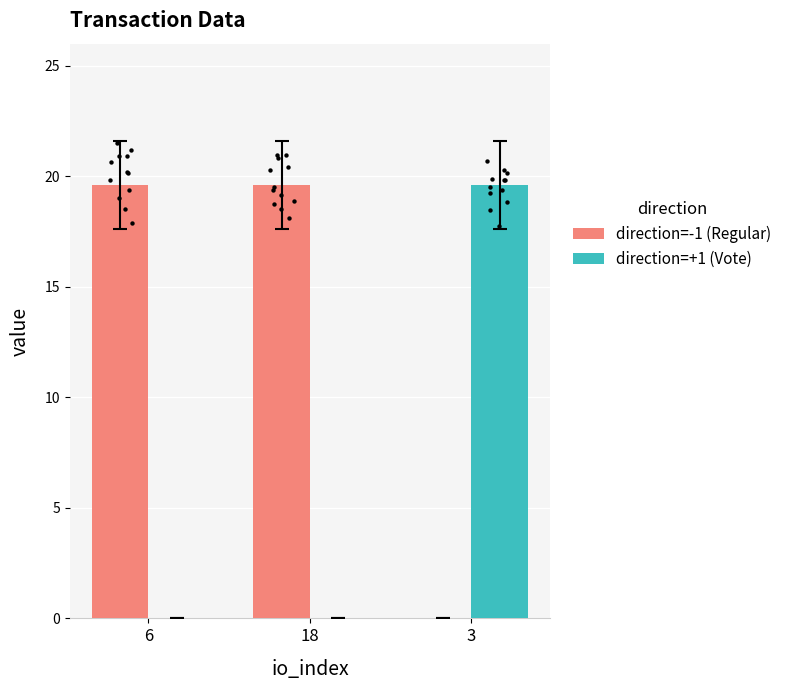

Which series reaches the maximum Y coordinate?

direction=-1 (Regular)